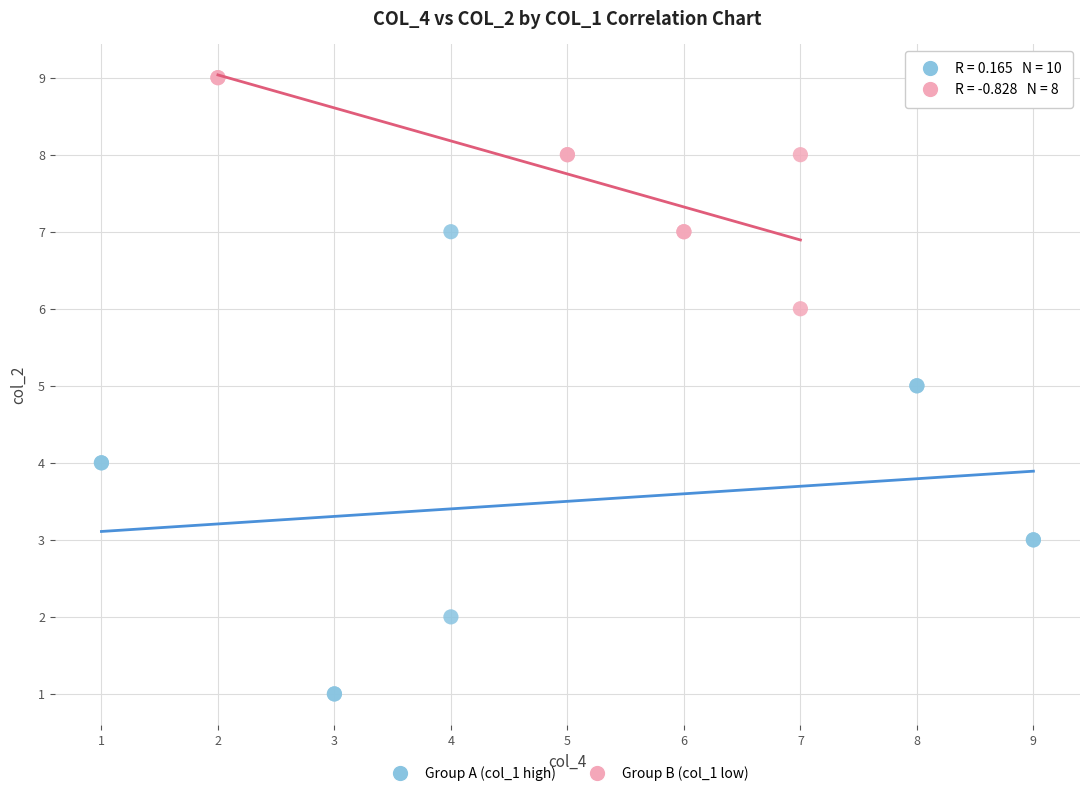

Which series contains the highest Y value?

Group B (col_1 low)